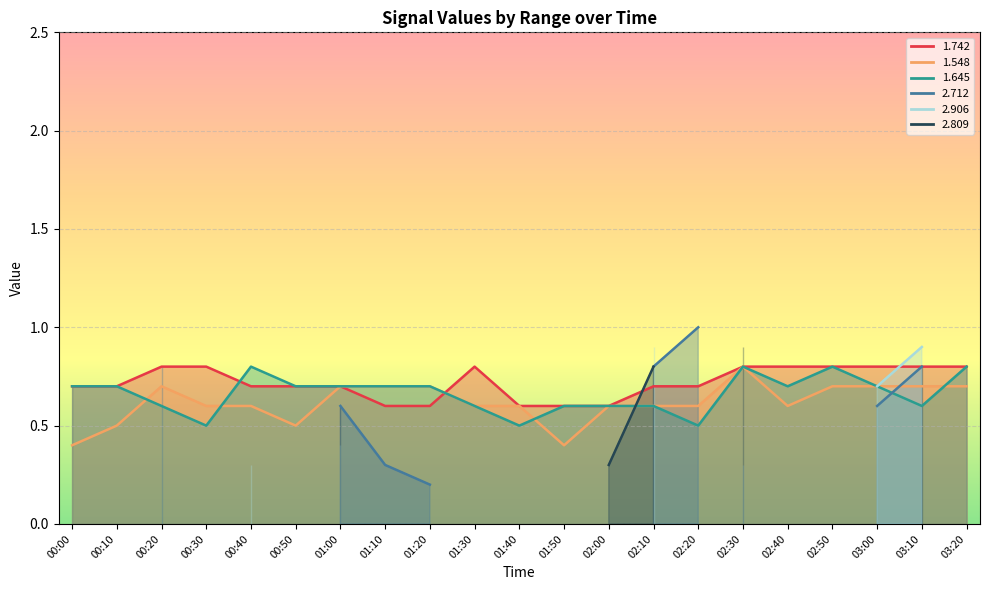

What is the total value across all series at 01:50?

1.6